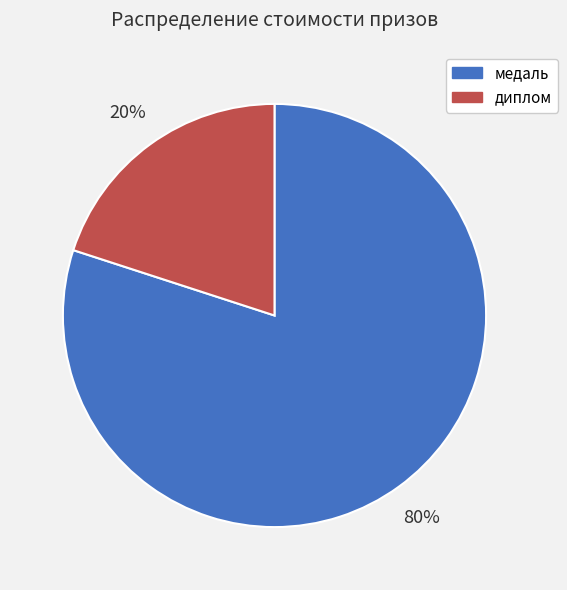

Is there any slice that represents more than half of the pie?

Yes